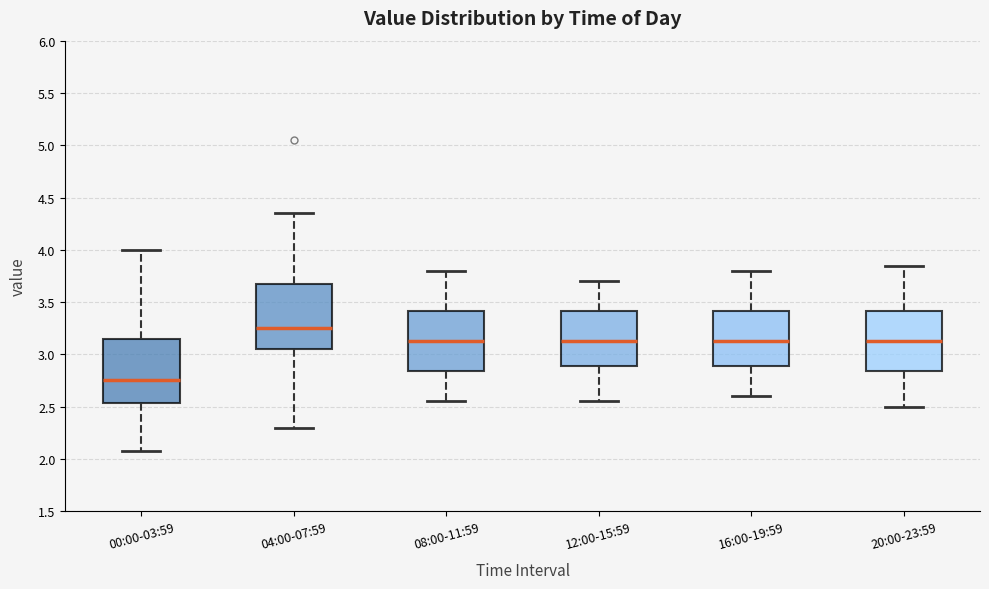

Reading left to right, read every box against the y-axis: the position of its median line, the range the box covers, and the ends of its whiskers. The values are not printed on the chart, so give them approximately, as read against the axis.

00:00-03:59: median 2.75, box 2.55 to 3.15, whiskers 2.10 to 4.00
04:00-07:59: median 3.25, box 3.05 to 3.70, whiskers 2.30 to 4.35
08:00-11:59: median 3.15, box 2.85 to 3.40, whiskers 2.55 to 3.80
12:00-15:59: median 3.15, box 2.90 to 3.40, whiskers 2.55 to 3.70
16:00-19:59: median 3.15, box 2.90 to 3.40, whiskers 2.60 to 3.80
20:00-23:59: median 3.15, box 2.85 to 3.40, whiskers 2.50 to 3.85